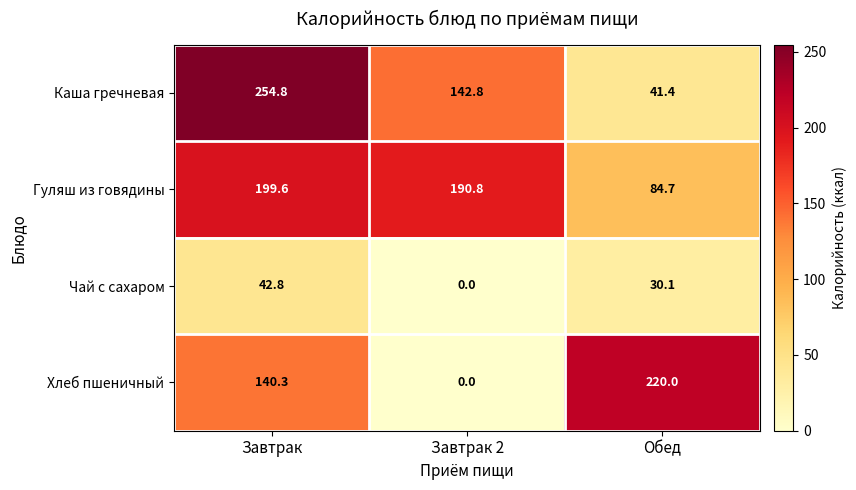

At which category is the sum across all series the highest?

Завтрак